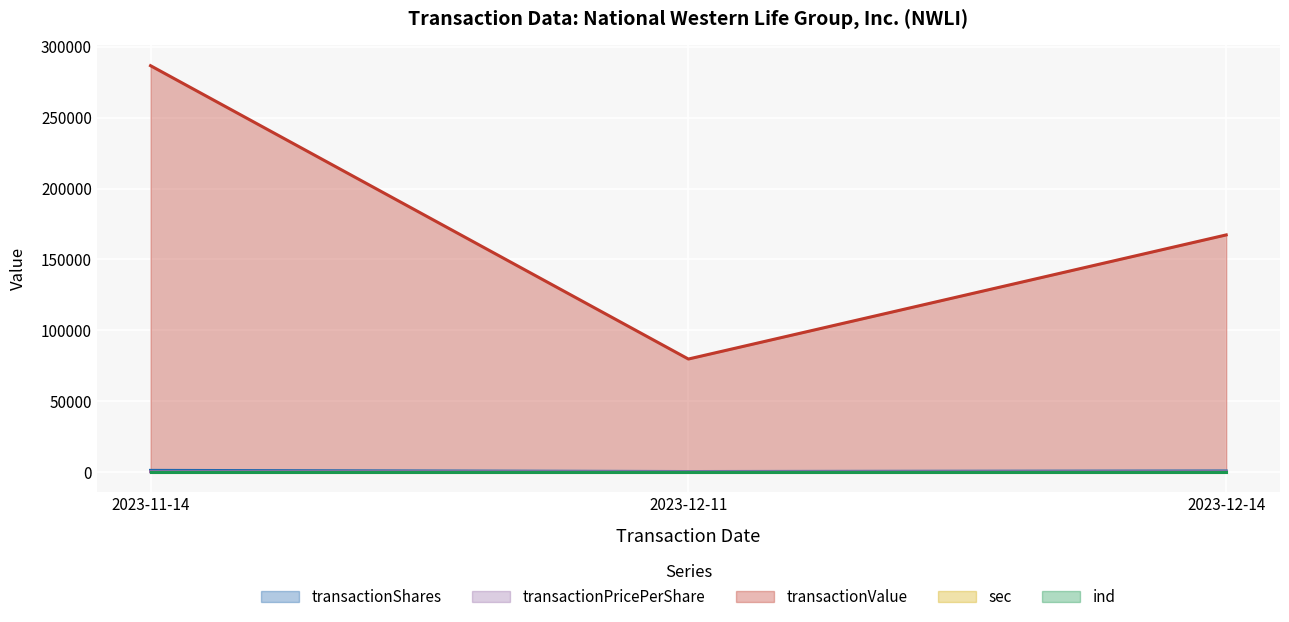

What position from the right is 2023-12-11?

2